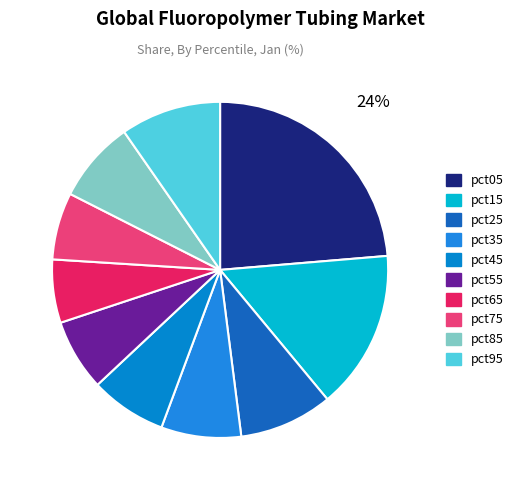

True or false: pct55 accounts for 1% of the total.

False